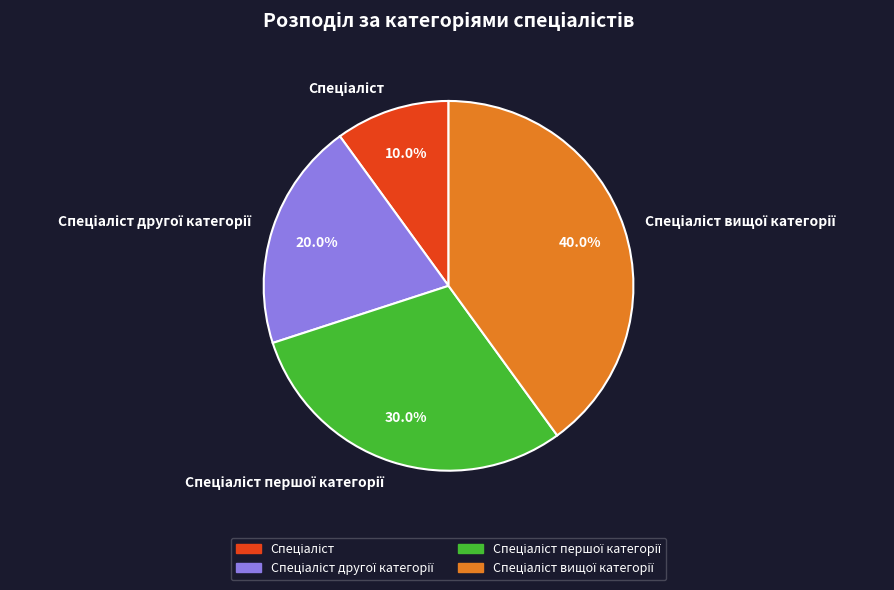

Does any single category account for the majority?

No